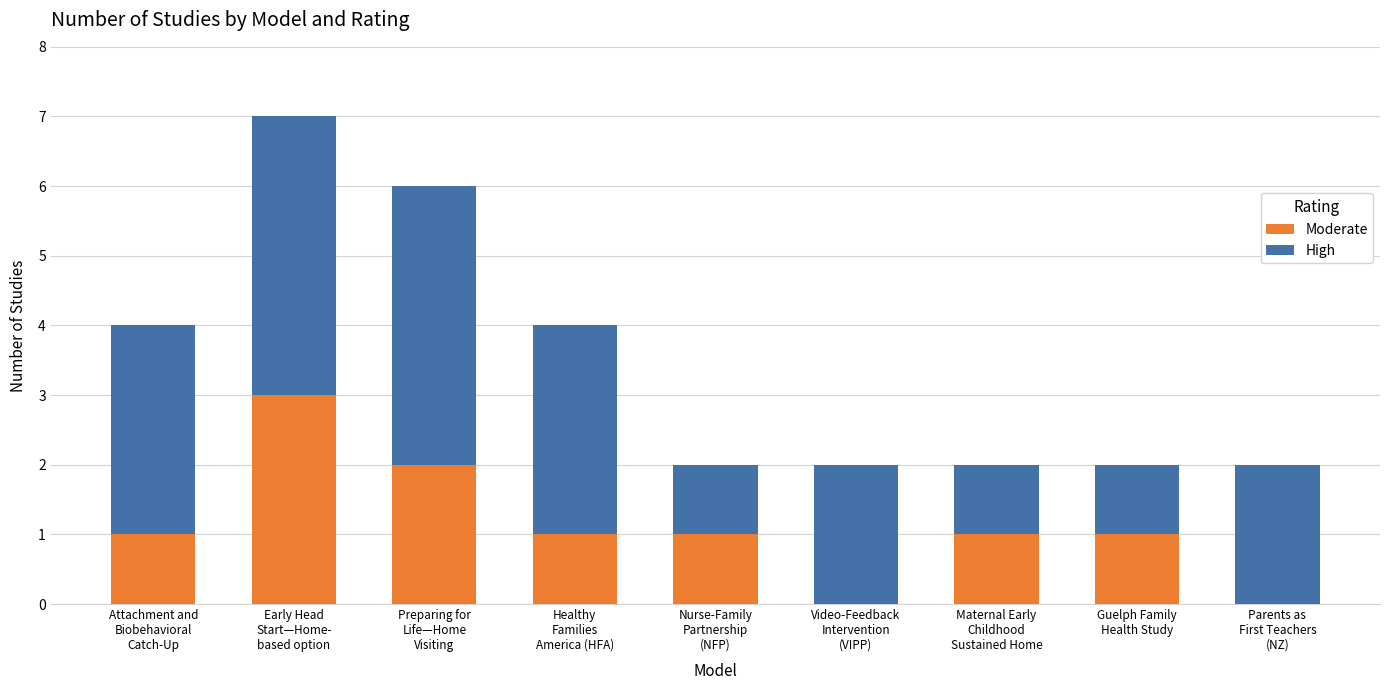

The value of Moderate at Preparing for
Life—Home
Visiting is 2. True or false?

True